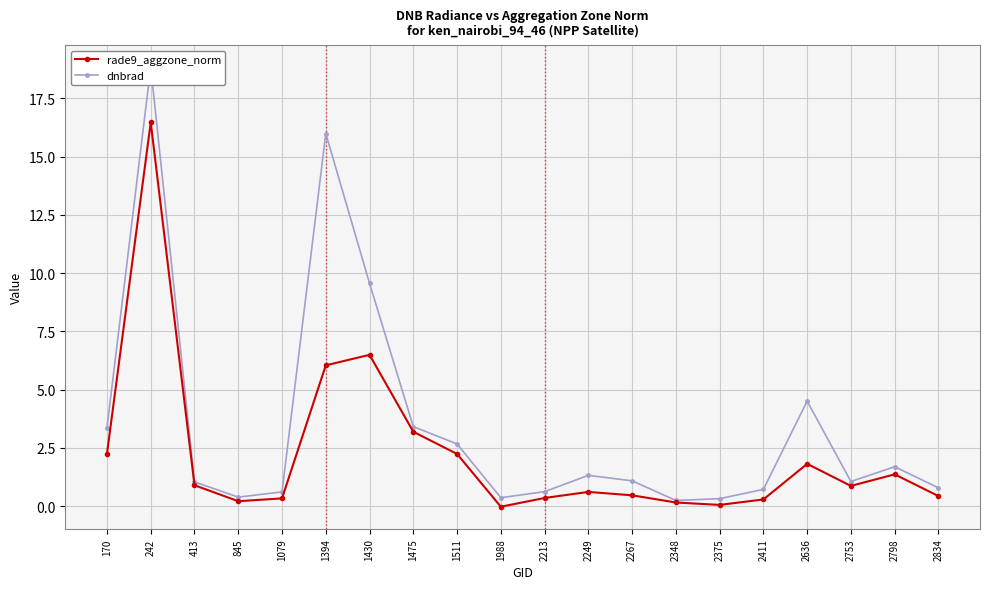

Between 2753 and 2798, which series saw the biggest shift?

dnbrad